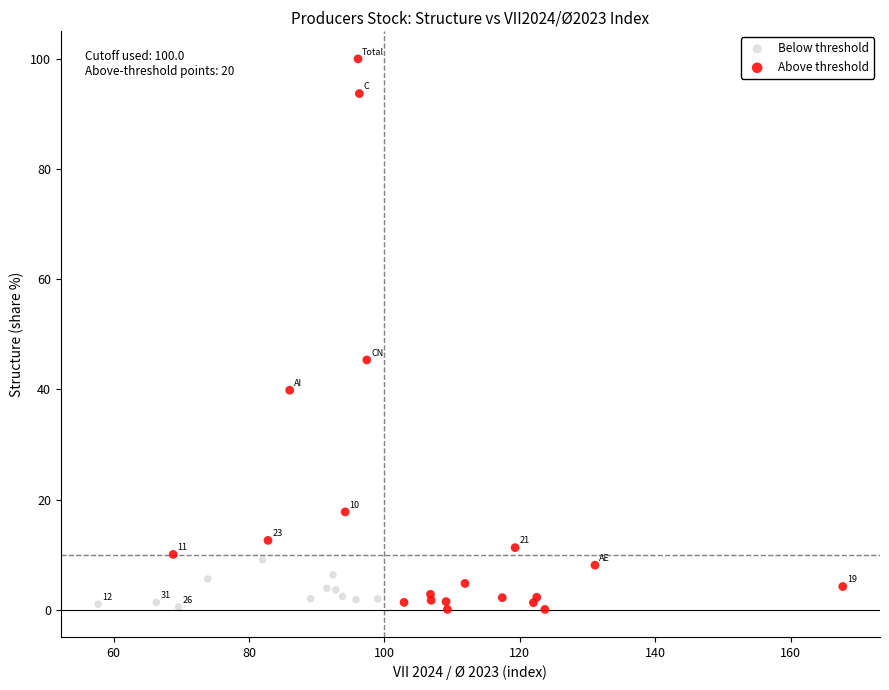

Which series contains the highest Y value?

Above threshold